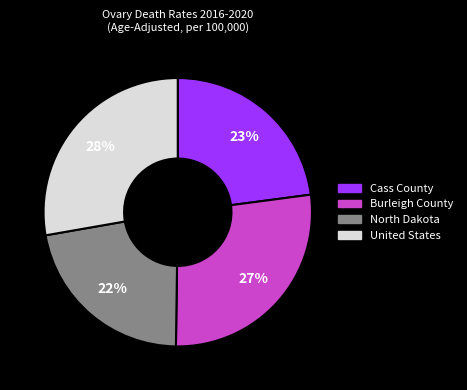

Combined, do North Dakota and Cass County account for over 50%?

No